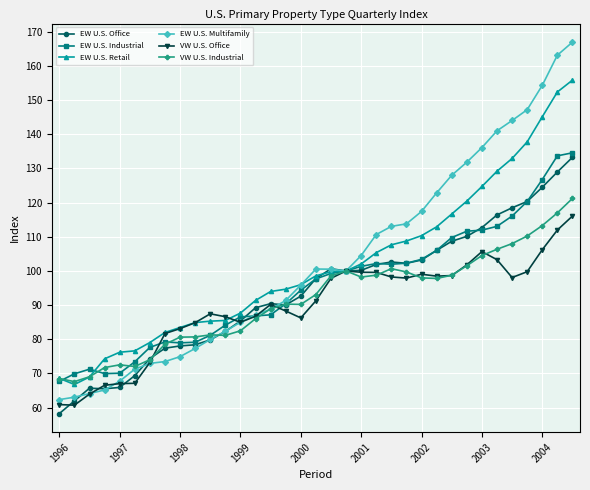

Count the number of categories in the chart.

35